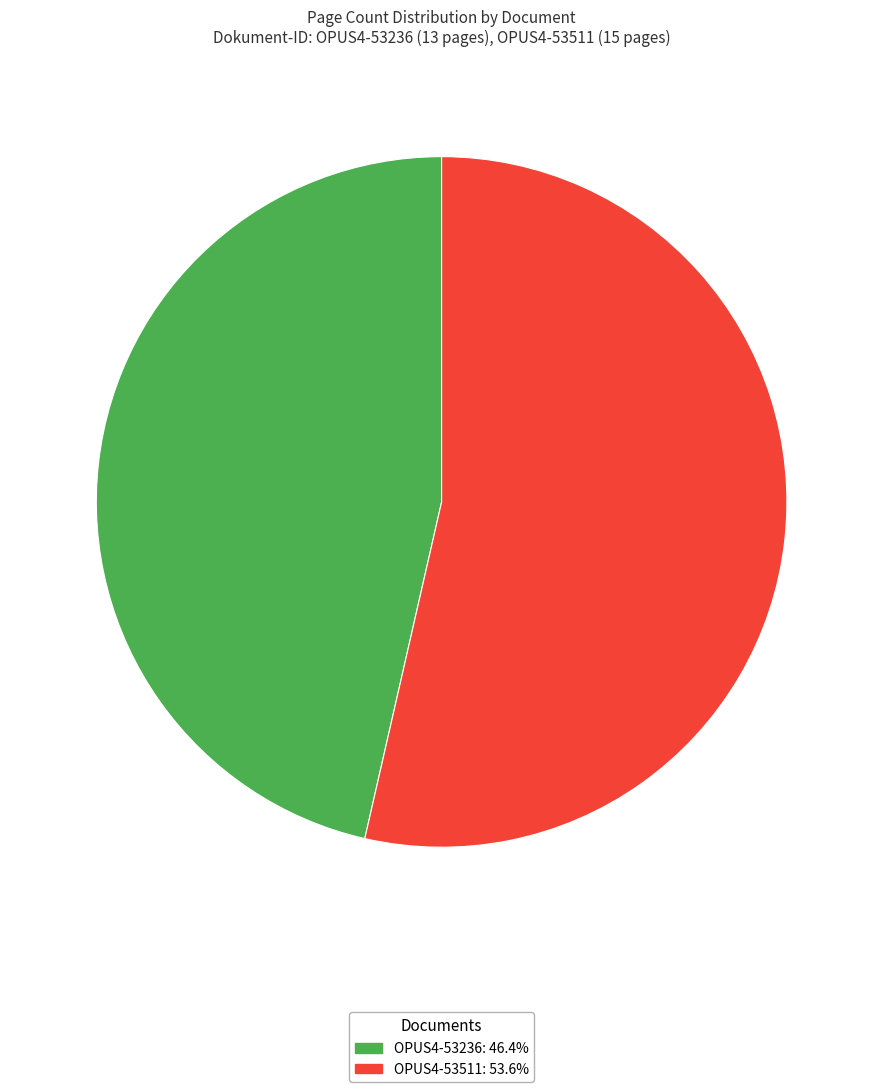

Is it true that OPUS4-53511 is 54% of the pie?

True